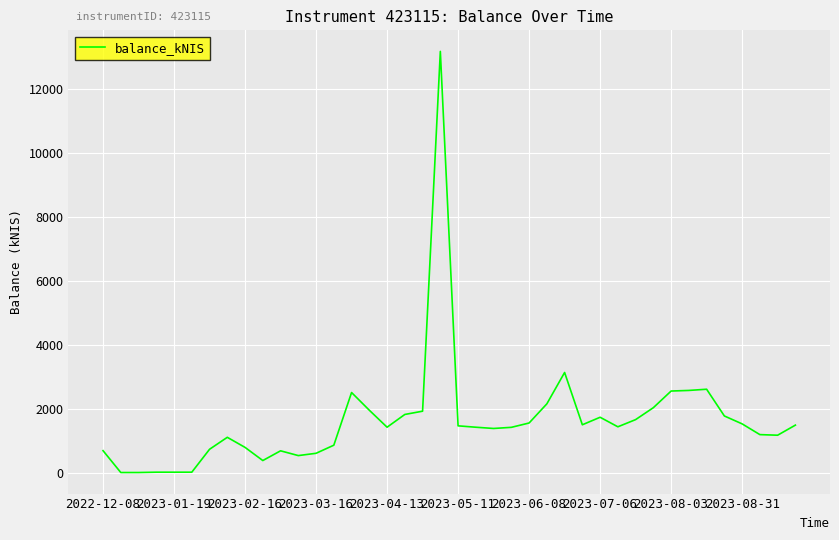

What is the greatest value displayed?

13168.6